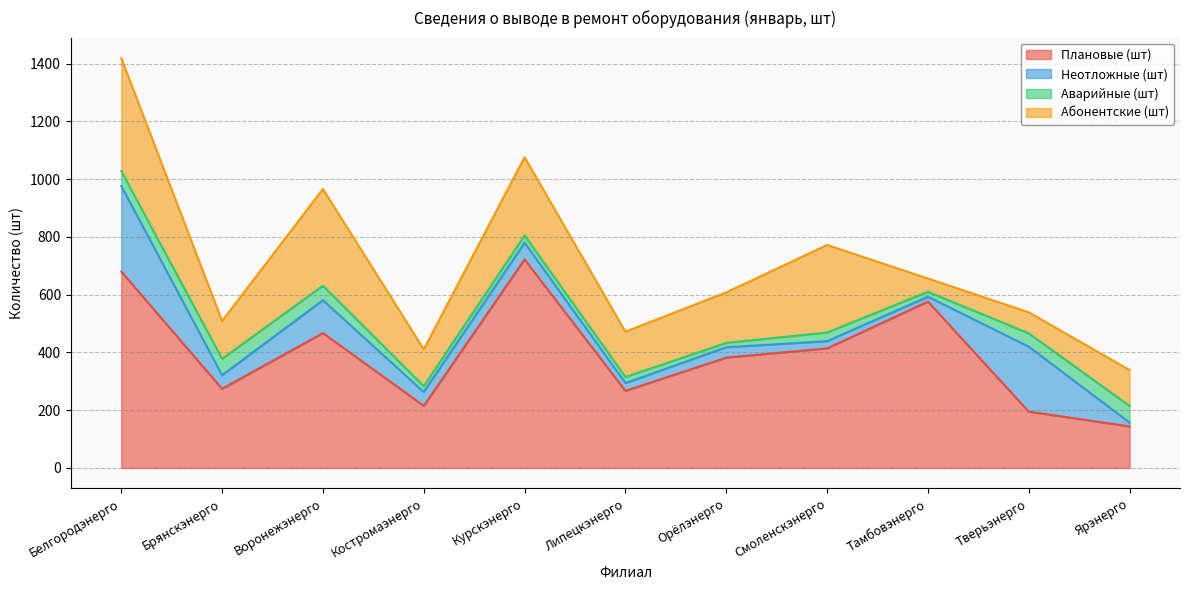

At Костромаэнерго, list the series in order from largest to smallest.

Плановые (шт), Абонентские (шт), Неотложные (шт), Аварийные (шт)